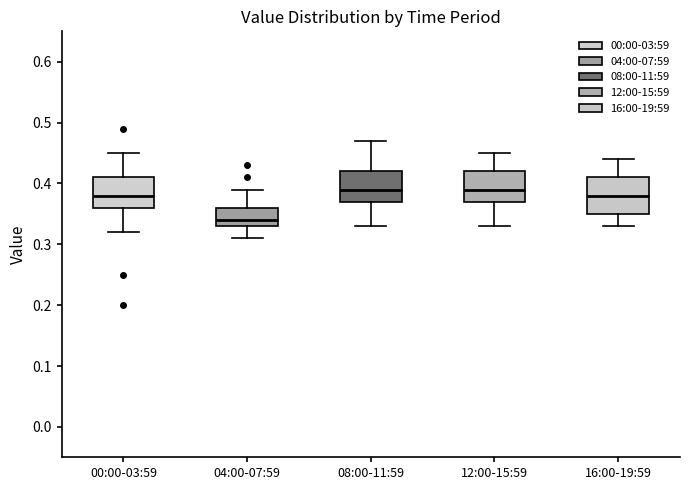

Reading left to right, transcribe this box plot: for each box, give where its median line is, the range the box spans, and where its two whiskers end, as read against the y-axis. The values are not printed on the chart, so give them approximately, as read against the axis.

00:00-03:59: median 0.38, box 0.36 to 0.41, whiskers 0.32 to 0.45
04:00-07:59: median 0.34, box 0.33 to 0.36, whiskers 0.31 to 0.39
08:00-11:59: median 0.39, box 0.37 to 0.42, whiskers 0.33 to 0.47
12:00-15:59: median 0.39, box 0.37 to 0.42, whiskers 0.33 to 0.45
16:00-19:59: median 0.38, box 0.35 to 0.41, whiskers 0.33 to 0.44